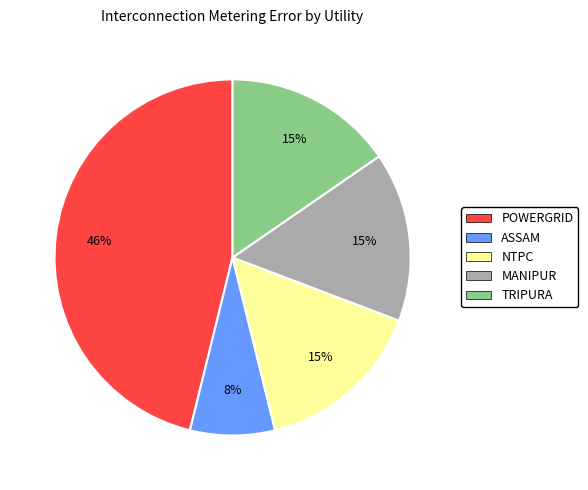

Between MANIPUR and ASSAM, which is larger?

MANIPUR